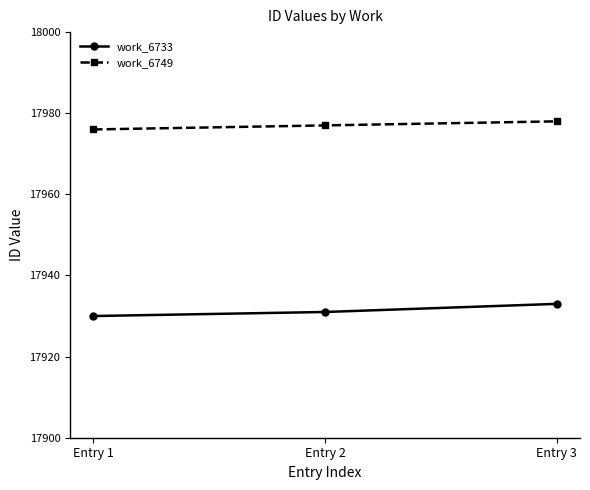

How many lines are shown in the chart?

2